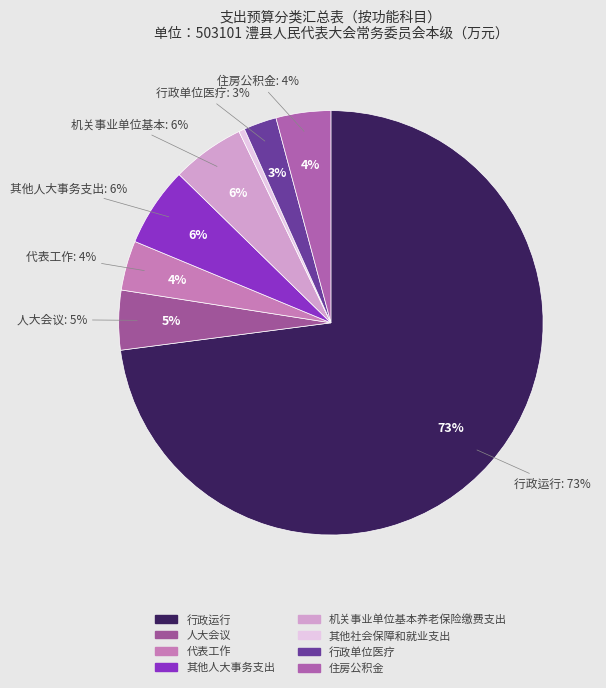

What is the change in value from 其他人大事务支出 to 其他社会保障和就业支出?

-74.1